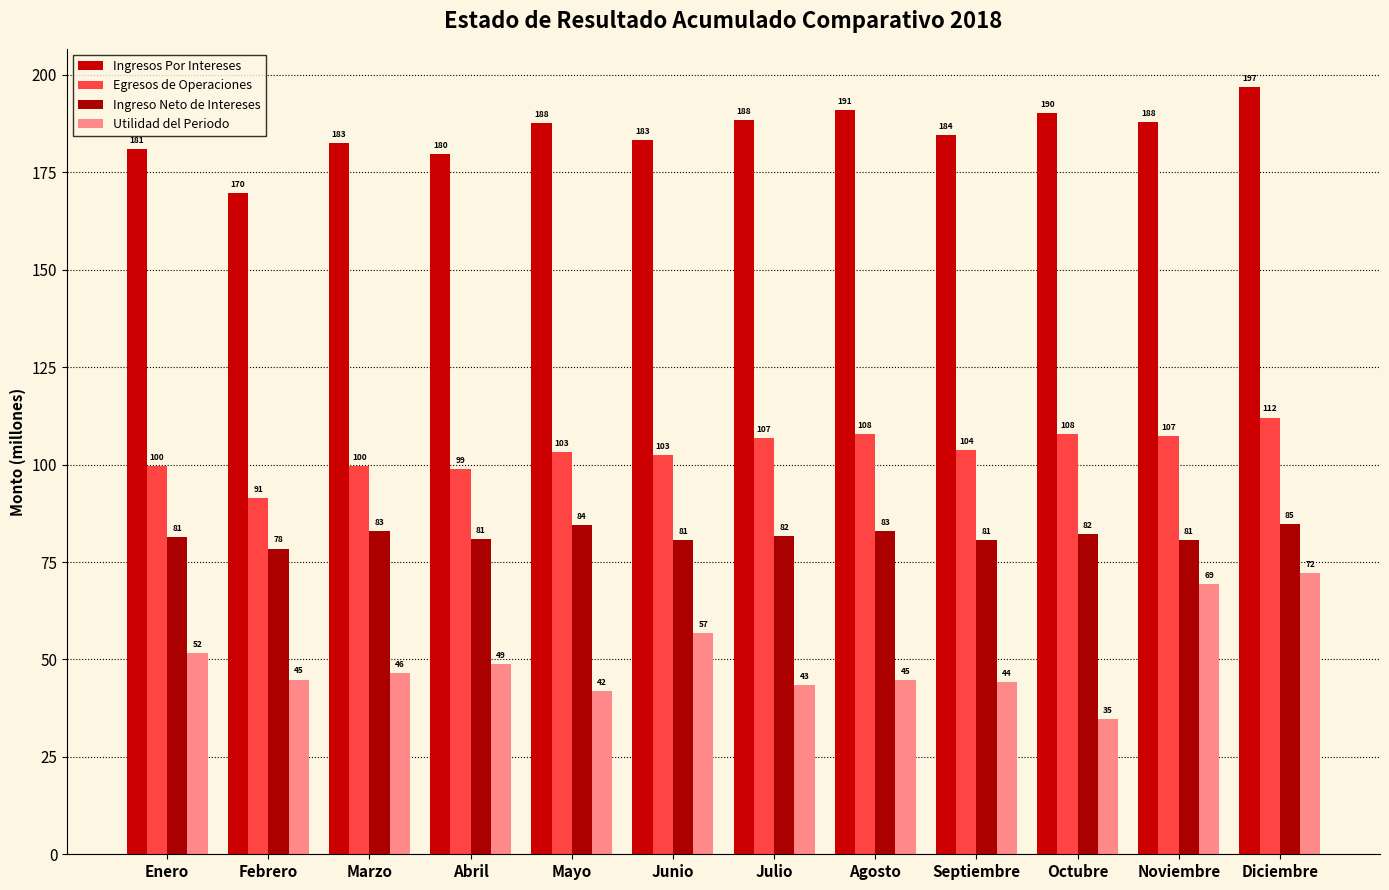

Reading left to right, what are all the values shown in this chart?

Ingresos Por Intereses: Enero=180.9	Febrero=169.8	Marzo=182.6	Abril=179.6	Mayo=187.5	Junio=183.2	Julio=188.4	Agosto=190.9	Septiembre=184.5	Octubre=190.1	Noviembre=187.8	Diciembre=196.9
Egresos de Operaciones: Enero=99.6	Febrero=91.3	Marzo=99.7	Abril=98.8	Mayo=103.1	Junio=102.5	Julio=106.7	Agosto=107.9	Septiembre=103.8	Octubre=107.8	Noviembre=107.2	Diciembre=112.1
Ingreso Neto de Intereses: Enero=81.3	Febrero=78.4	Marzo=82.9	Abril=80.8	Mayo=84.4	Junio=80.7	Julio=81.7	Agosto=83.0	Septiembre=80.6	Octubre=82.3	Noviembre=80.6	Diciembre=84.8
Utilidad del Periodo: Enero=51.7	Febrero=44.8	Marzo=46.5	Abril=48.8	Mayo=41.8	Junio=56.8	Julio=43.3	Agosto=44.7	Septiembre=44.2	Octubre=34.8	Noviembre=69.4	Diciembre=72.1